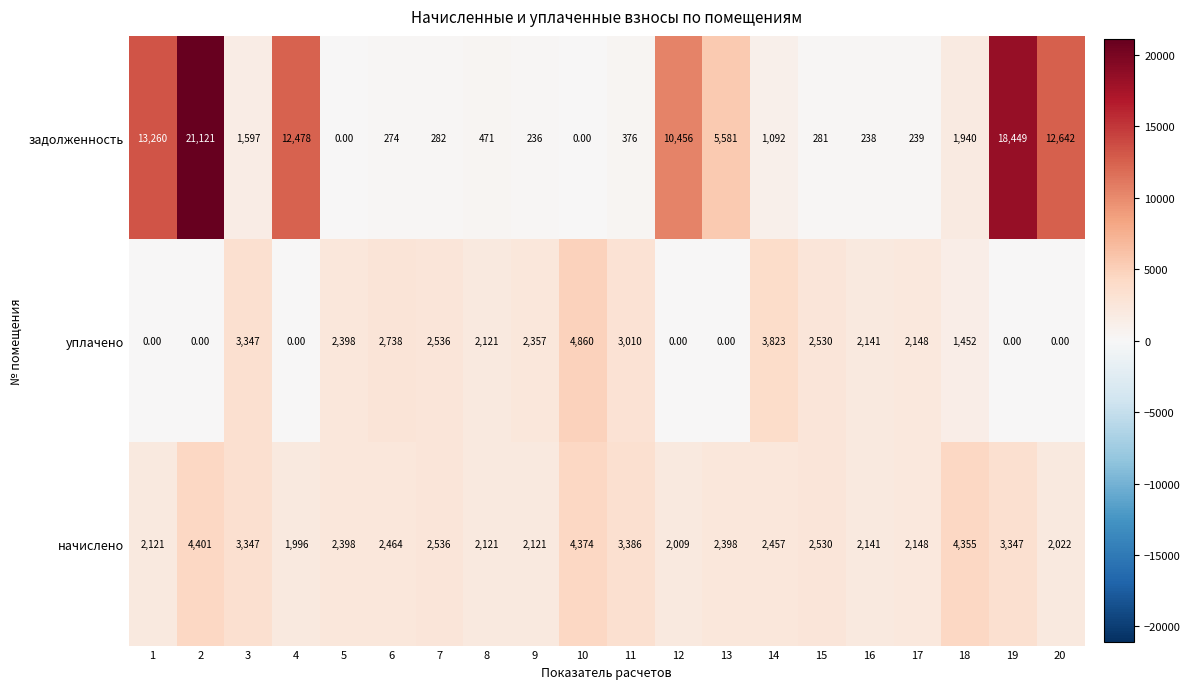

Rank the series by their average value, from highest to lowest.

задолженность, начислено, уплачено